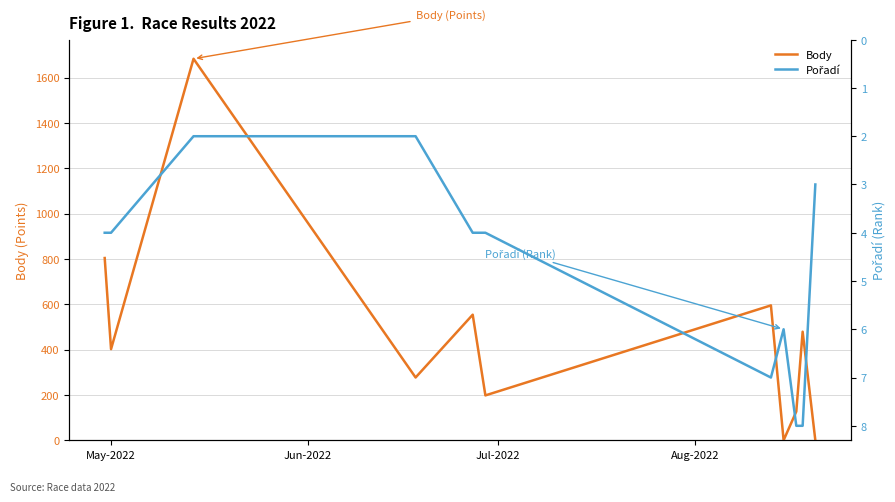

Rank the series by their maximum value, from highest to lowest.

Body, Pořadí